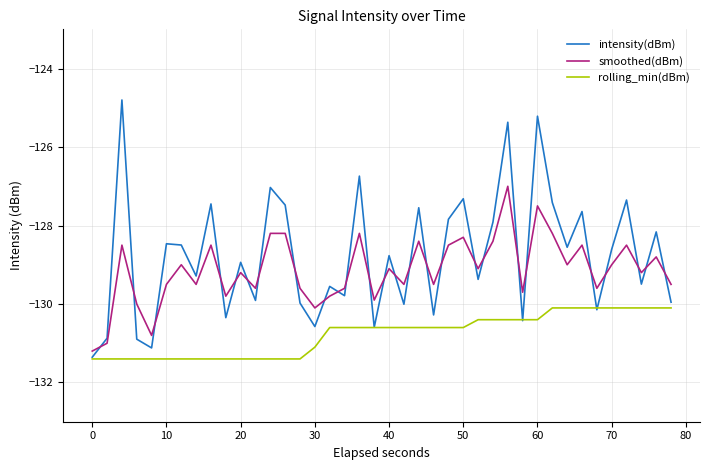

Which series has the largest range (max minus min)?

intensity(dBm)